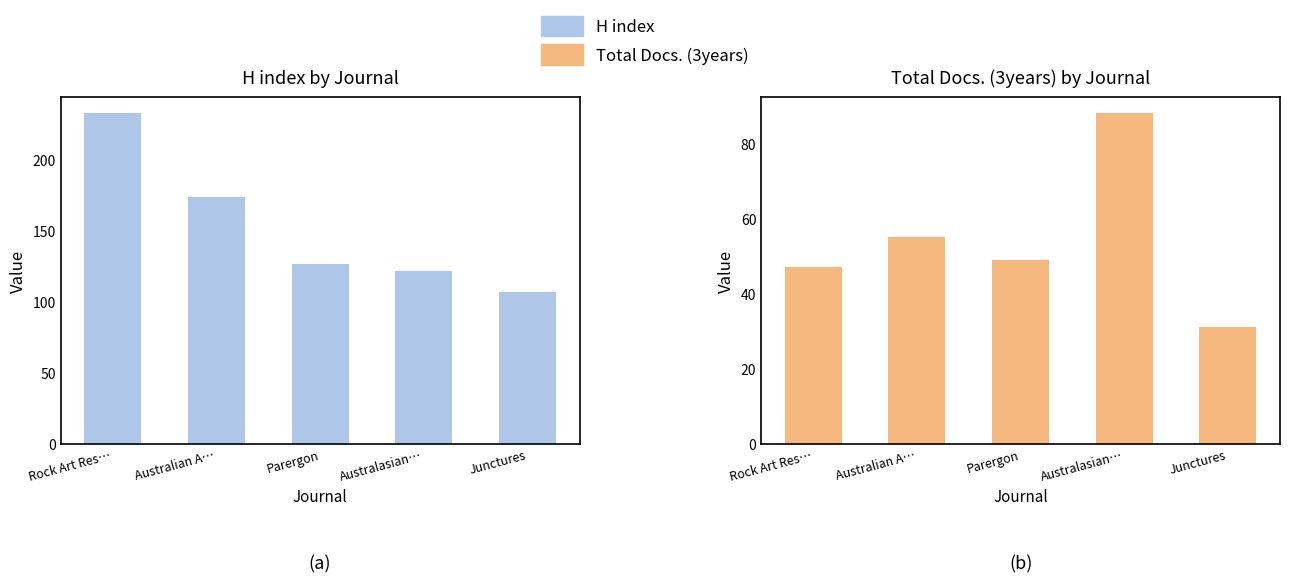

What is the difference between the maximum and second lowest values in the Total Docs. (3years) series?

41